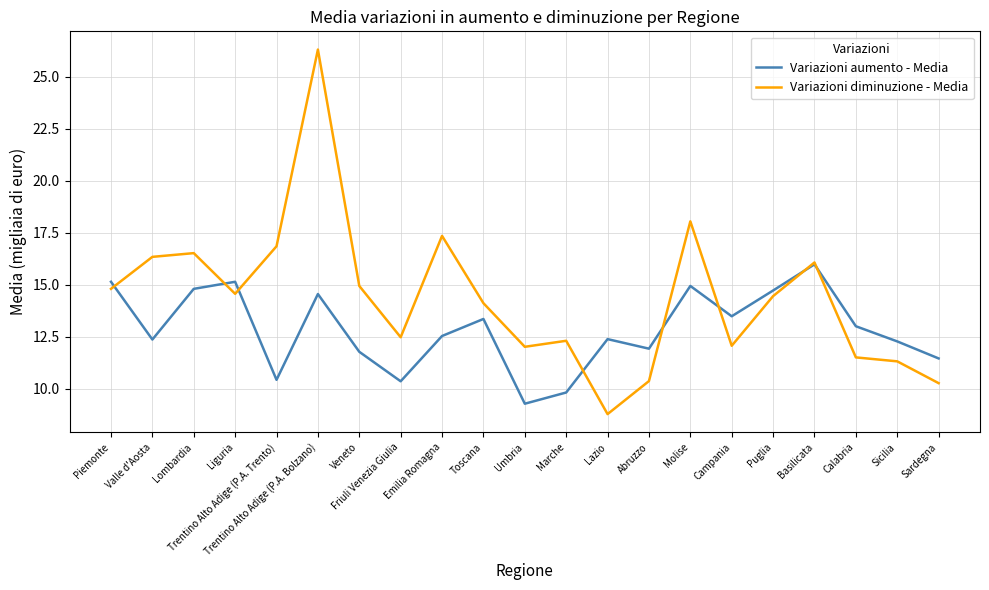

Rank the series by their average value, from highest to lowest.

Variazioni diminuzione - Media, Variazioni aumento - Media